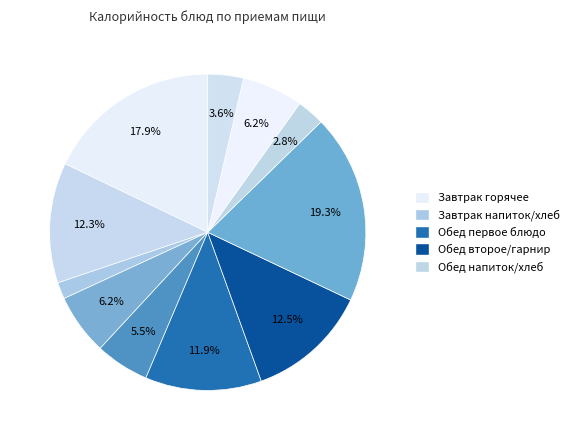

How many segments does this pie chart have?

11